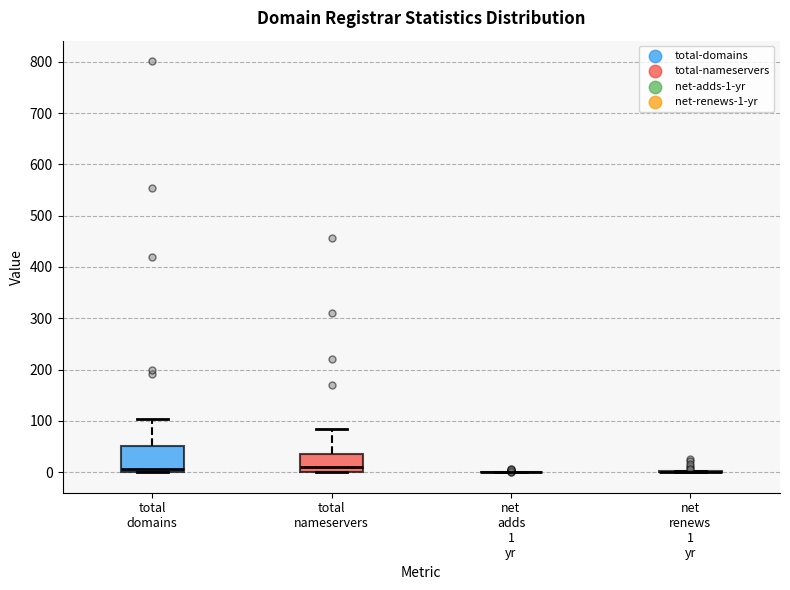

Reading left to right, read every box against the y-axis: the position of its median line, the range the box covers, and the ends of its whiskers. The values are not printed on the chart, so give them approximately, as read against the axis.

total domains: median 10, box 0 to 50, whiskers 0 to 100
total nameservers: median 10, box 0 to 30, whiskers 0 to 80
net adds 1 yr: box collapsed to a line at 0, whiskers 0 to 0
net renews 1 yr: box collapsed to a line at 0, whiskers 0 to 0